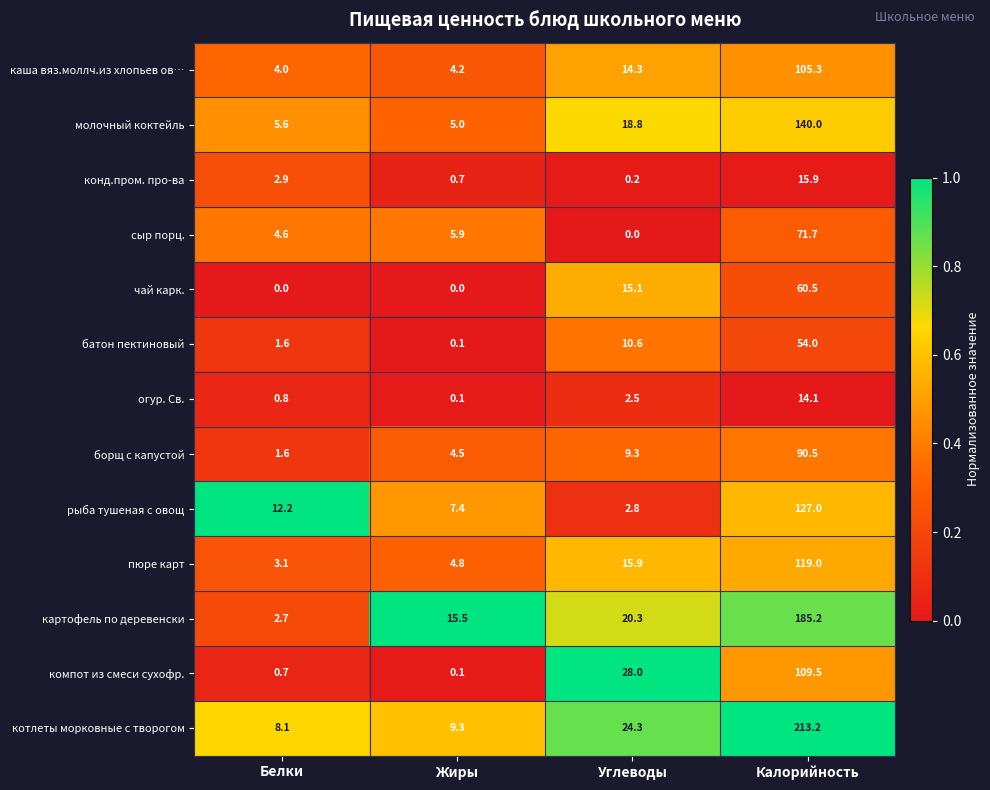

True or false: молочный коктейль has a value of 140.0 at Калорийность.

True